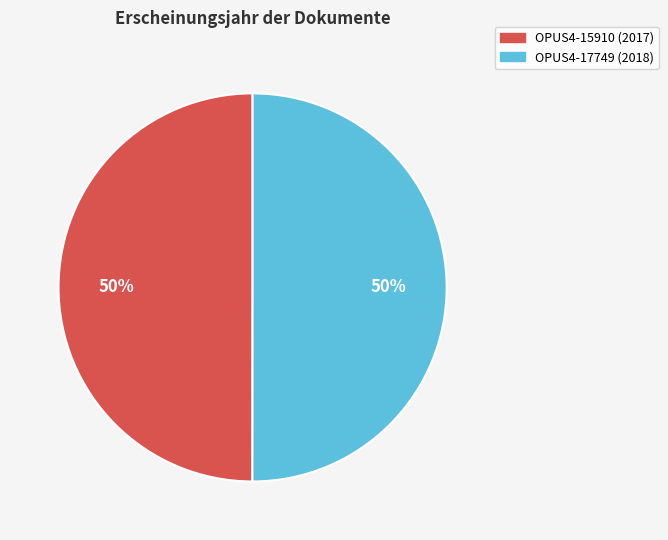

What percentage is the OPUS4-15910 slice, to the nearest percent?

50%